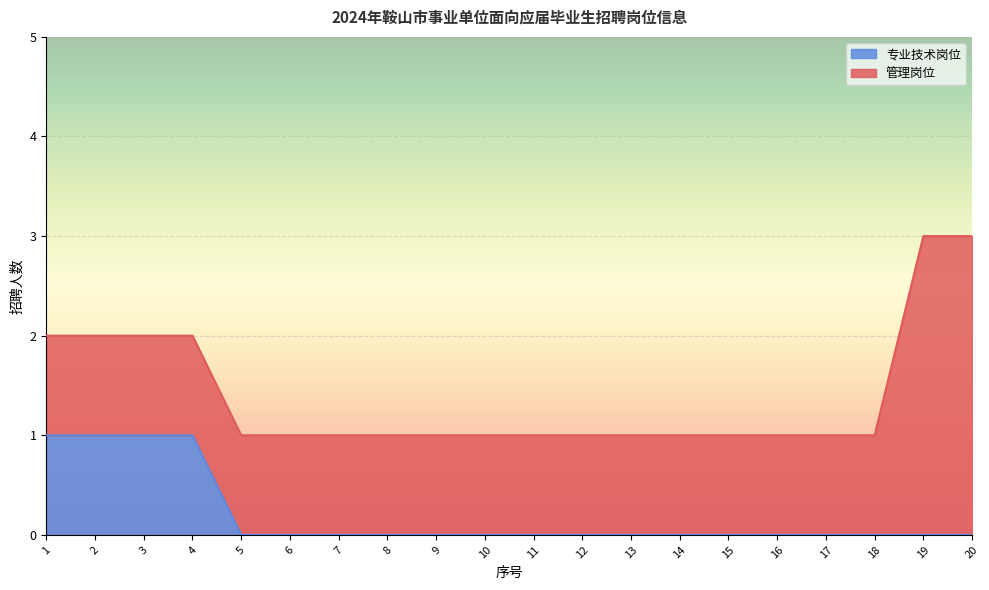

How many data points does each series have?

20